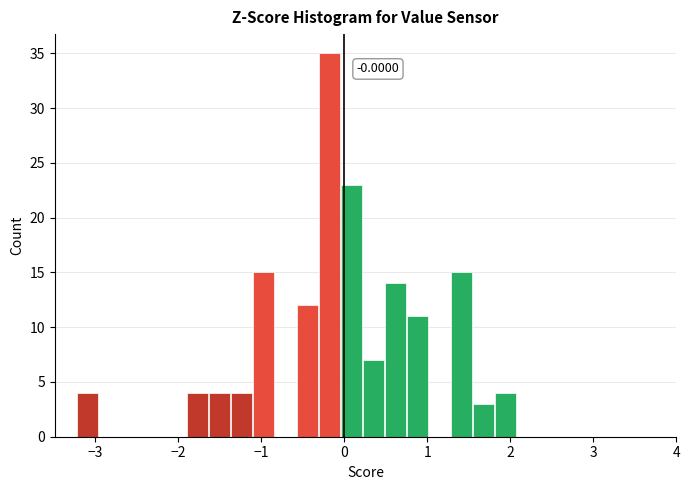

Read against the x-axis, roughly where is the centre of the tallest bar?

-0.2